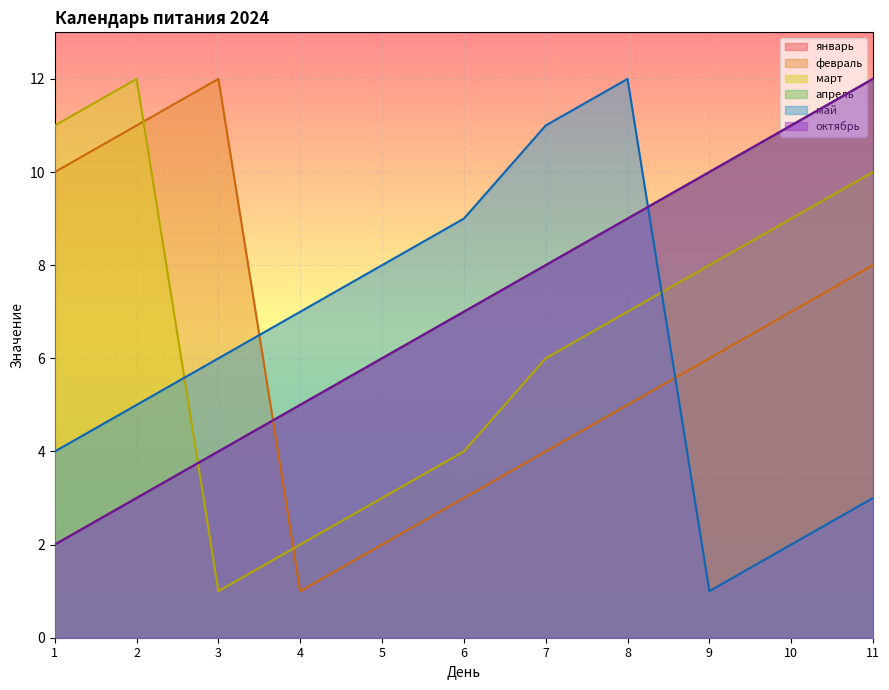

Between 1 and 10, which is larger?

10